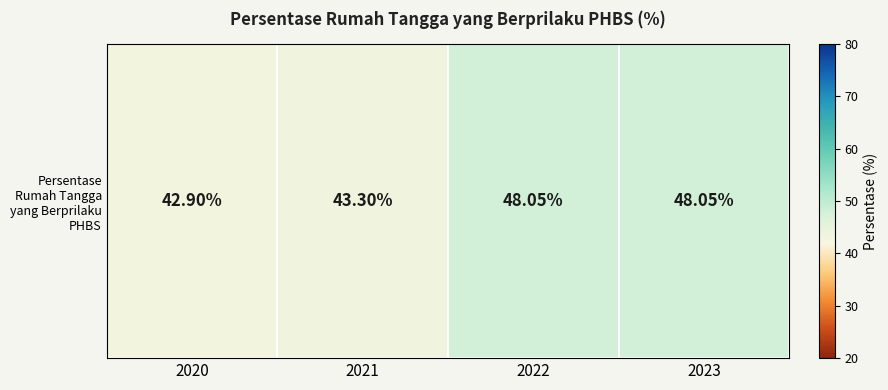

Reading left to right, list all the values displayed in this chart.

2020=42.9	2021=43.3	2022=48.0	2023=48.0